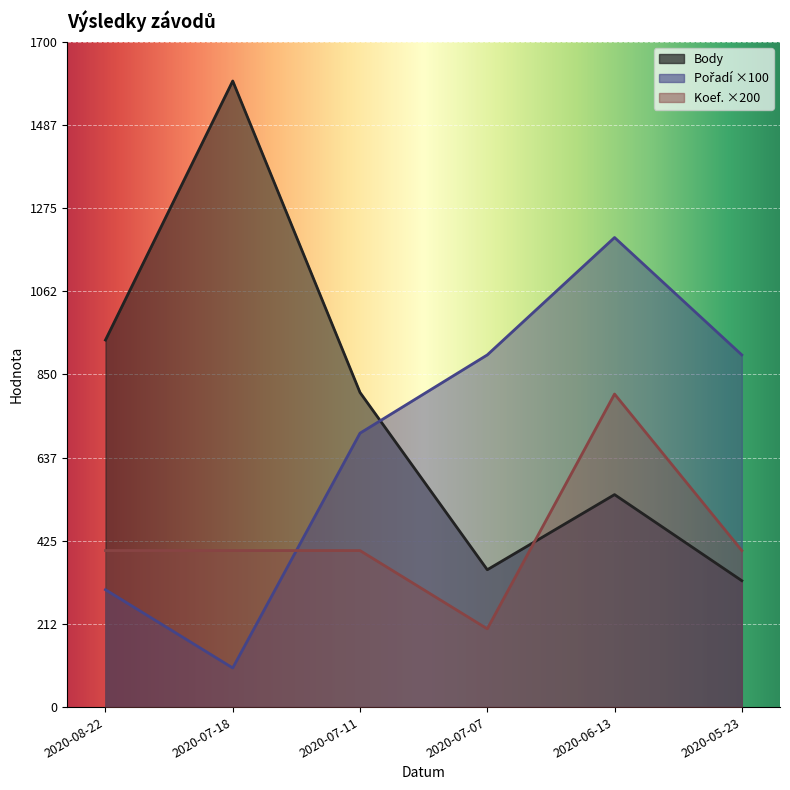

Which series has the largest total across all categories?

Body